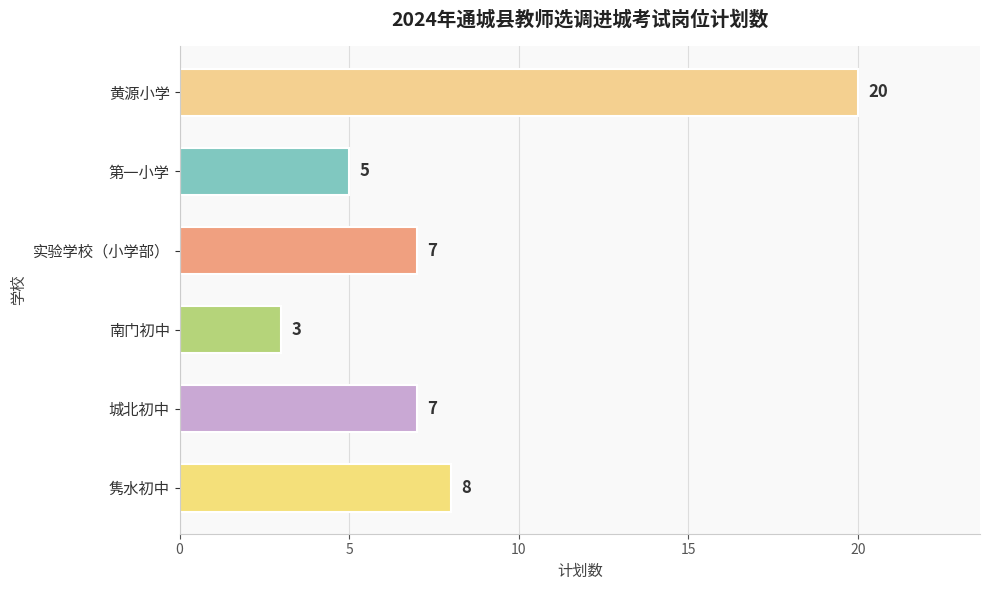

At which category does the chart reach its minimum across all series?

南门初中